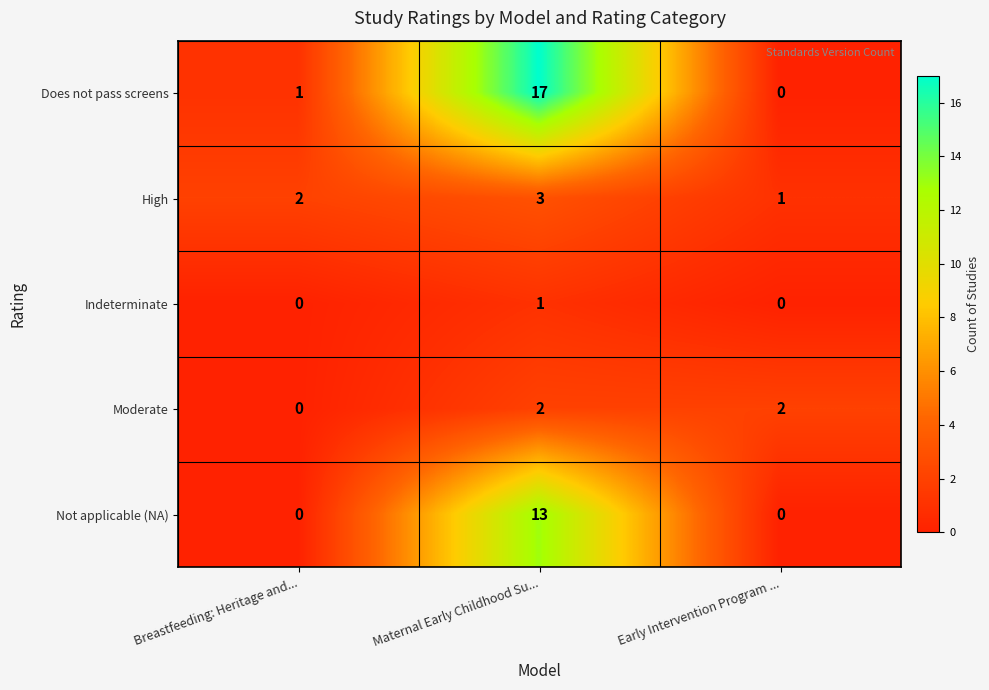

True or false: Indeterminate has a value of 1 at Breastfeeding: Heritage and....

False